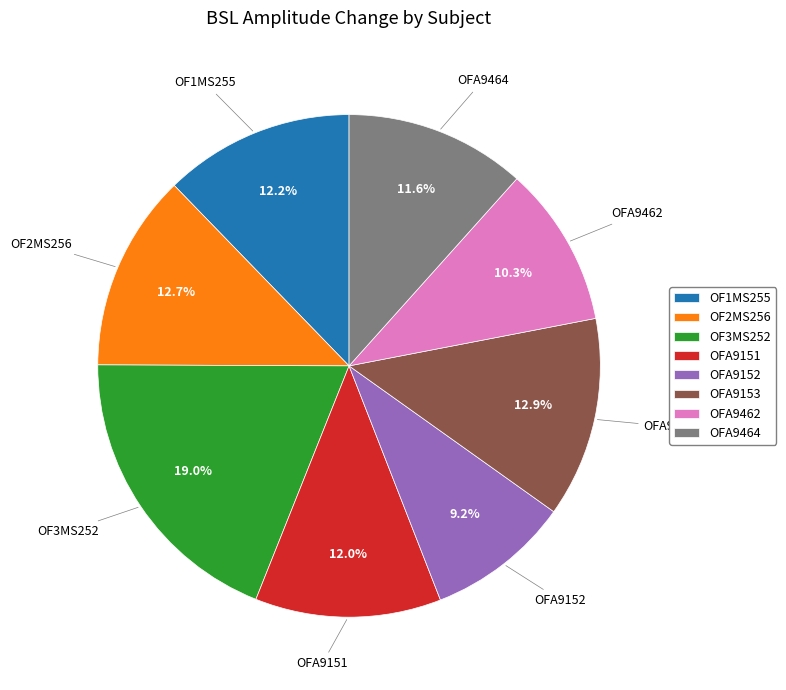

What percentage is the OFA9153 slice, to the nearest percent?

13%